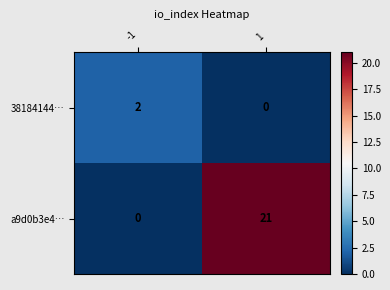

What is the greatest value displayed?

21